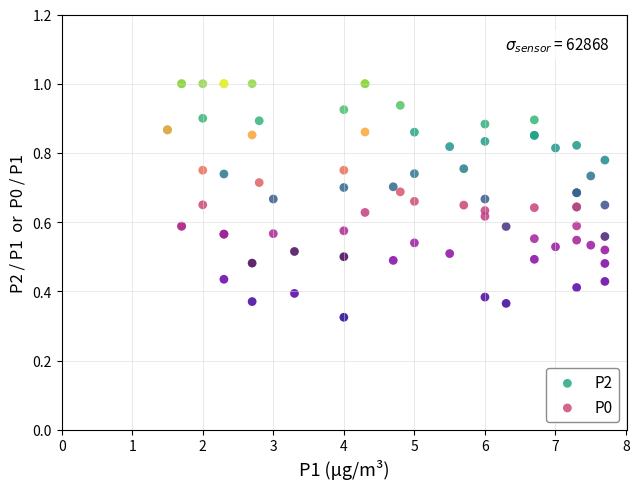

What are all the series names shown in the legend?

P2, P0